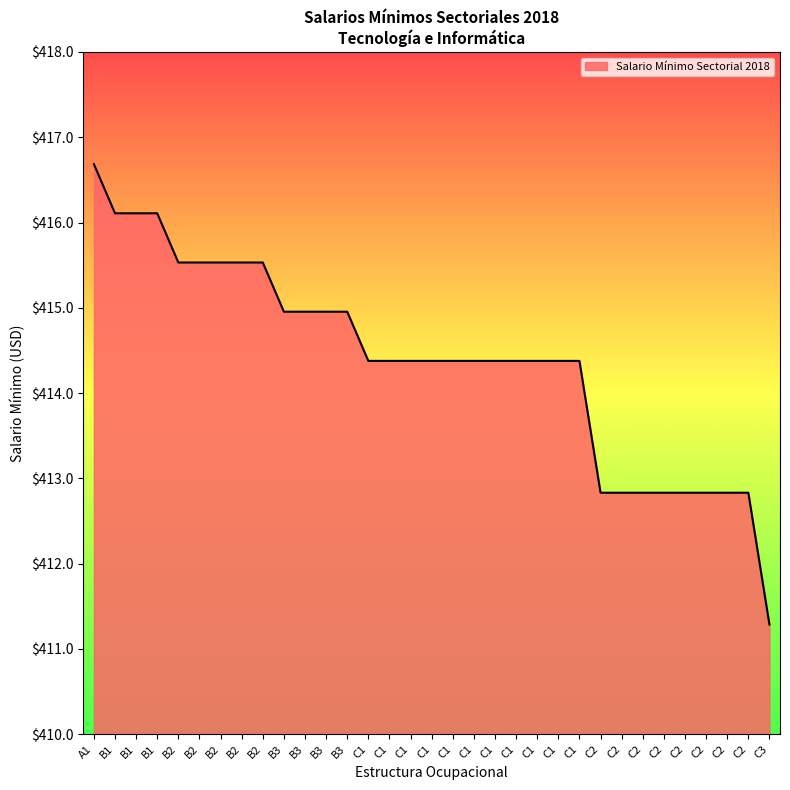

How many series are shown in this chart?

1